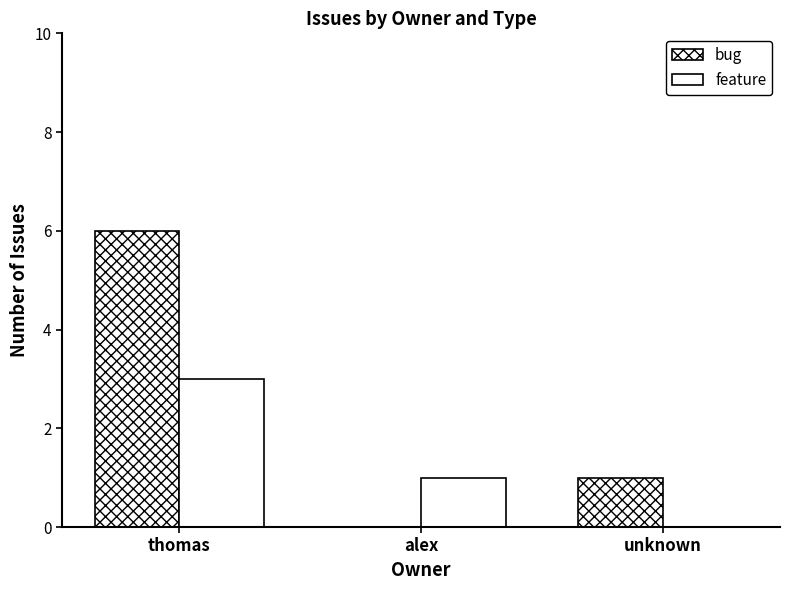

Count the number of data series in this chart.

2